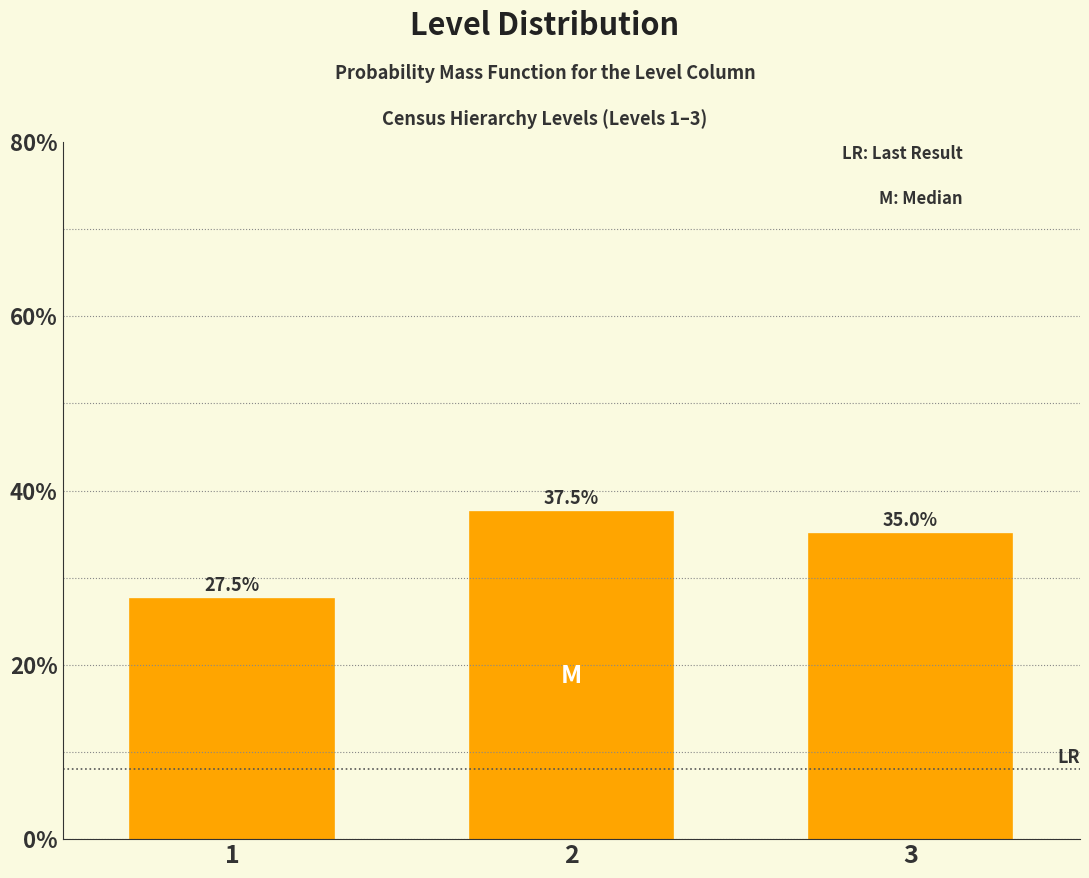

Does the chart contain any negative values?

No